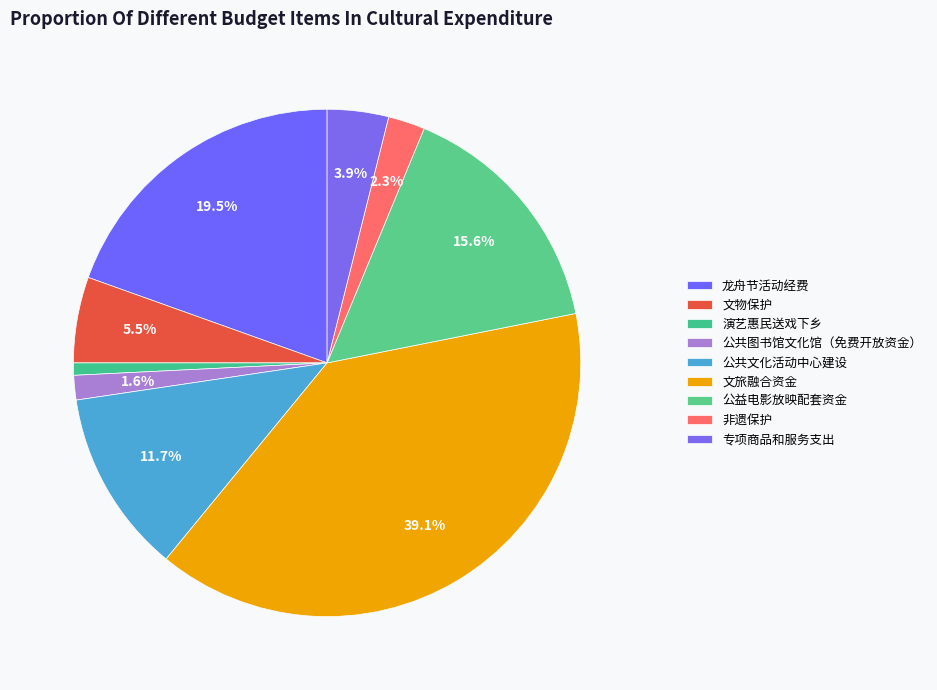

Which category has the biggest portion of the pie?

文旅融合资金